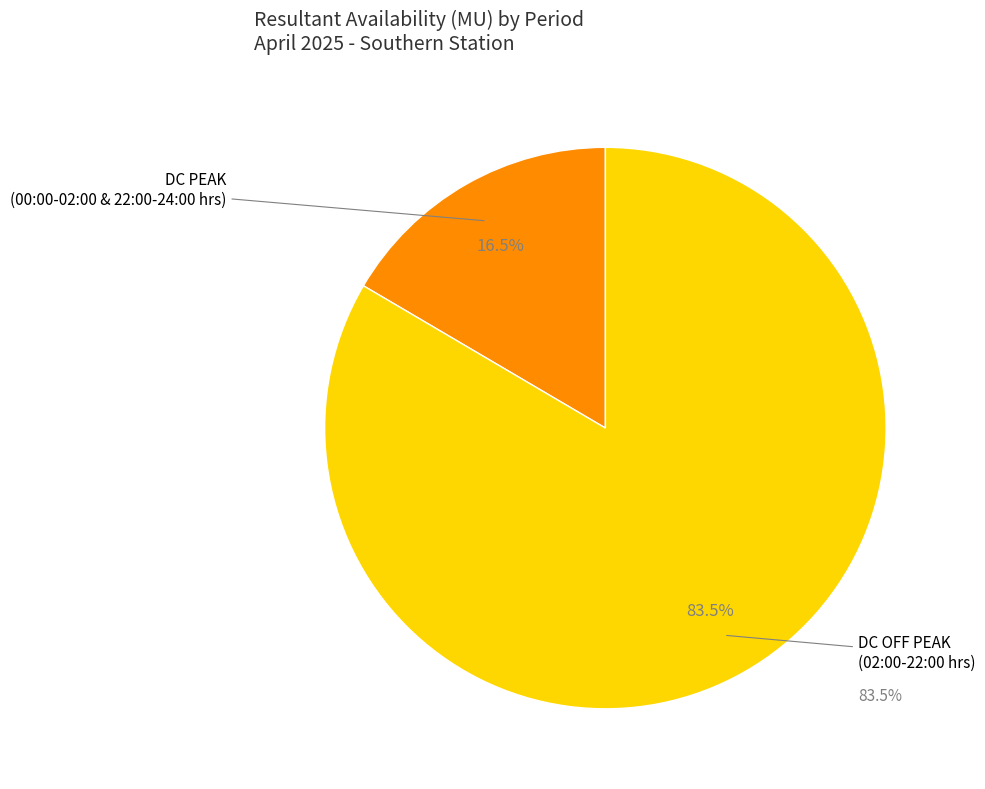

To the nearest percent, what is the difference between the DC OFF PEAK and DC PEAK slice percentages?

67%